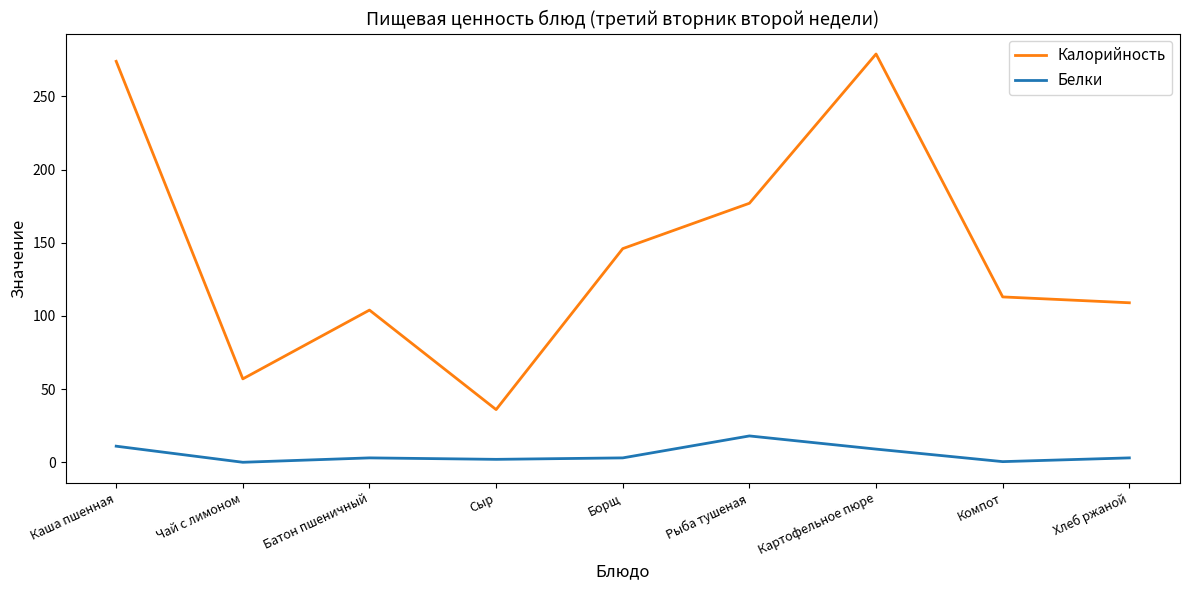

What are all the series names shown in the legend?

Калорийность, Белки